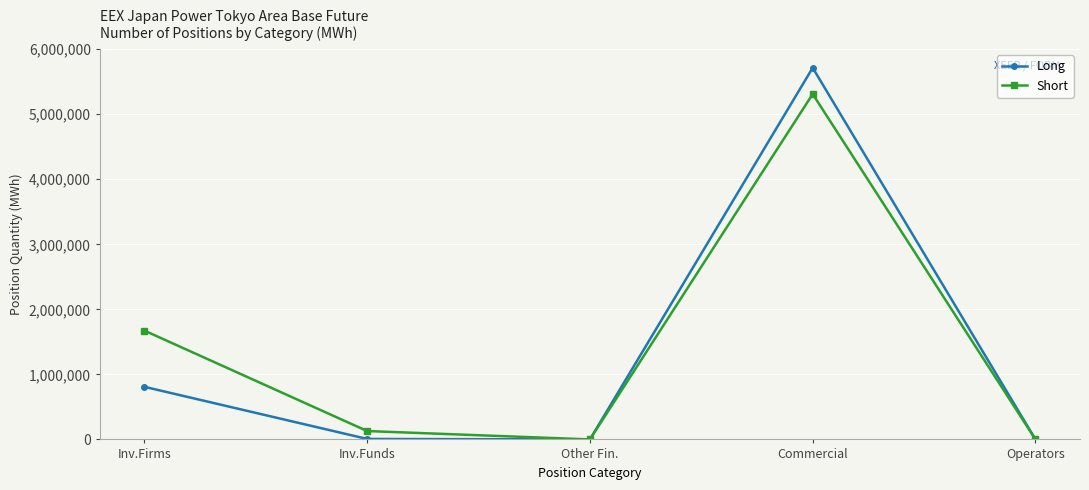

Rank the series by their maximum value, from highest to lowest.

Long, Short